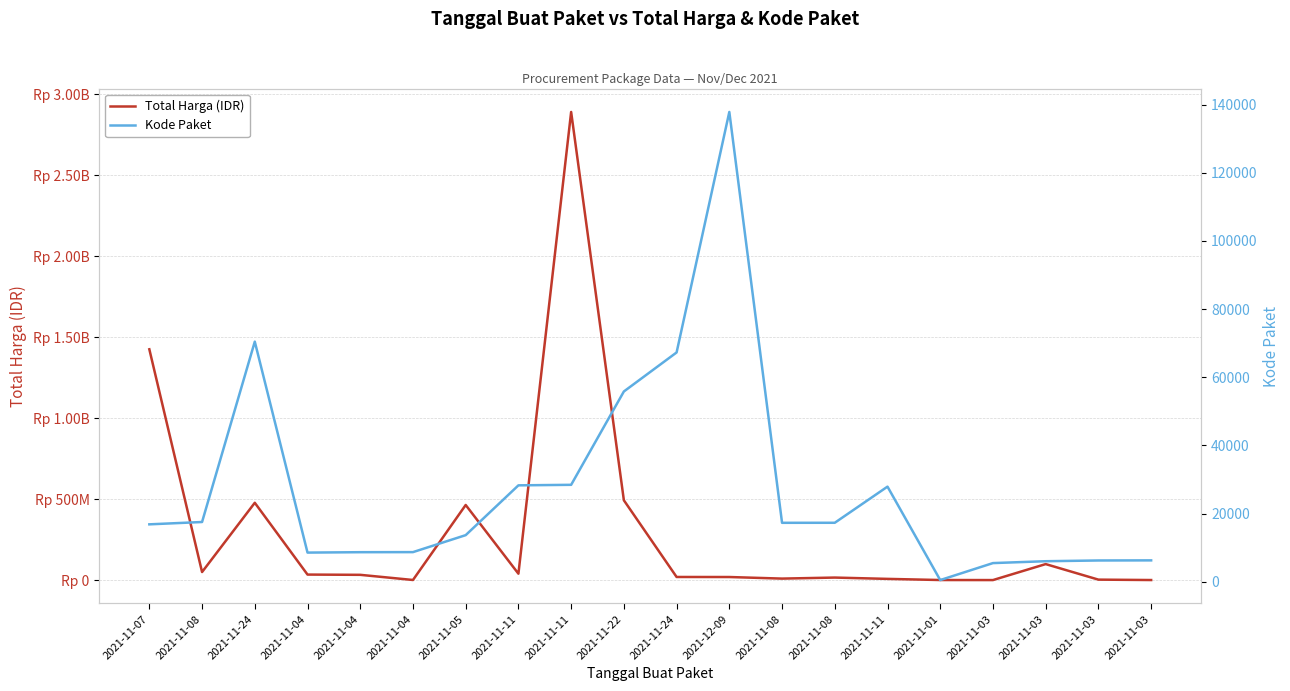

Reading left to right, what are all the values shown in this chart?

Total Harga (IDR): 2021-11-07=1425867900	2021-11-08=49730040	2021-11-24=477600000	2021-11-04=34000000	2021-11-04=32441200	2021-11-04=577875	2021-11-05=464002100	2021-11-11=39440000	2021-11-11=2892122000	2021-11-22=493000000	2021-11-24=19175000	2021-12-09=18900000	2021-11-08=9180000	2021-11-08=15513960	2021-11-11=7401240	2021-11-01=333600	2021-11-03=78000	2021-11-03=98772570	2021-11-03=2772000	2021-11-03=265000
Kode Paket: 2021-11-07=16823	2021-11-08=17509	2021-11-24=70453	2021-11-04=8530	2021-11-04=8646	2021-11-04=8668	2021-11-05=13652	2021-11-11=28271	2021-11-11=28425	2021-11-22=55826	2021-11-24=67279	2021-12-09=137876	2021-11-08=17272	2021-11-08=17283	2021-11-11=27891	2021-11-01=464	2021-11-03=5449	2021-11-03=5997	2021-11-03=6214	2021-11-03=6246